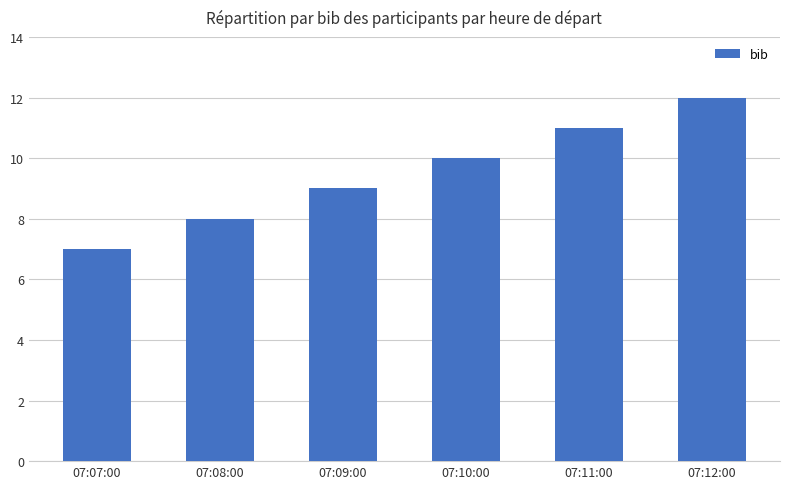

Reading left to right, transcribe all the data shown in this chart.

07:07:00=7	07:08:00=8	07:09:00=9	07:10:00=10	07:11:00=11	07:12:00=12